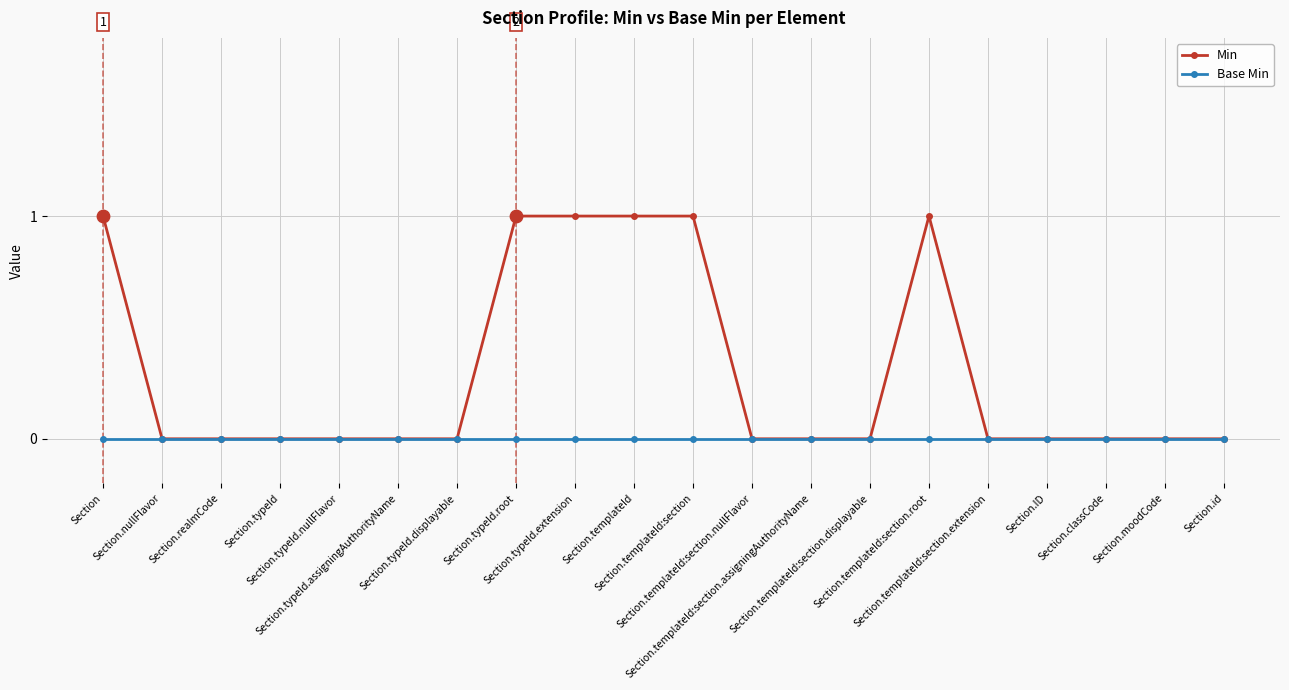

Which series has the widest spread of values?

Min